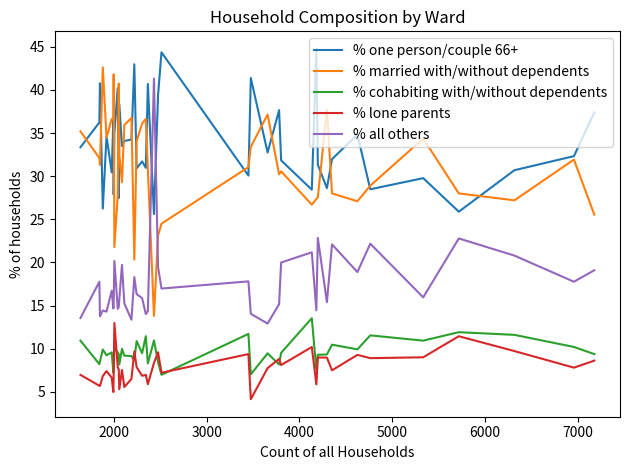

What is the maximum value shown in the chart?

44.8